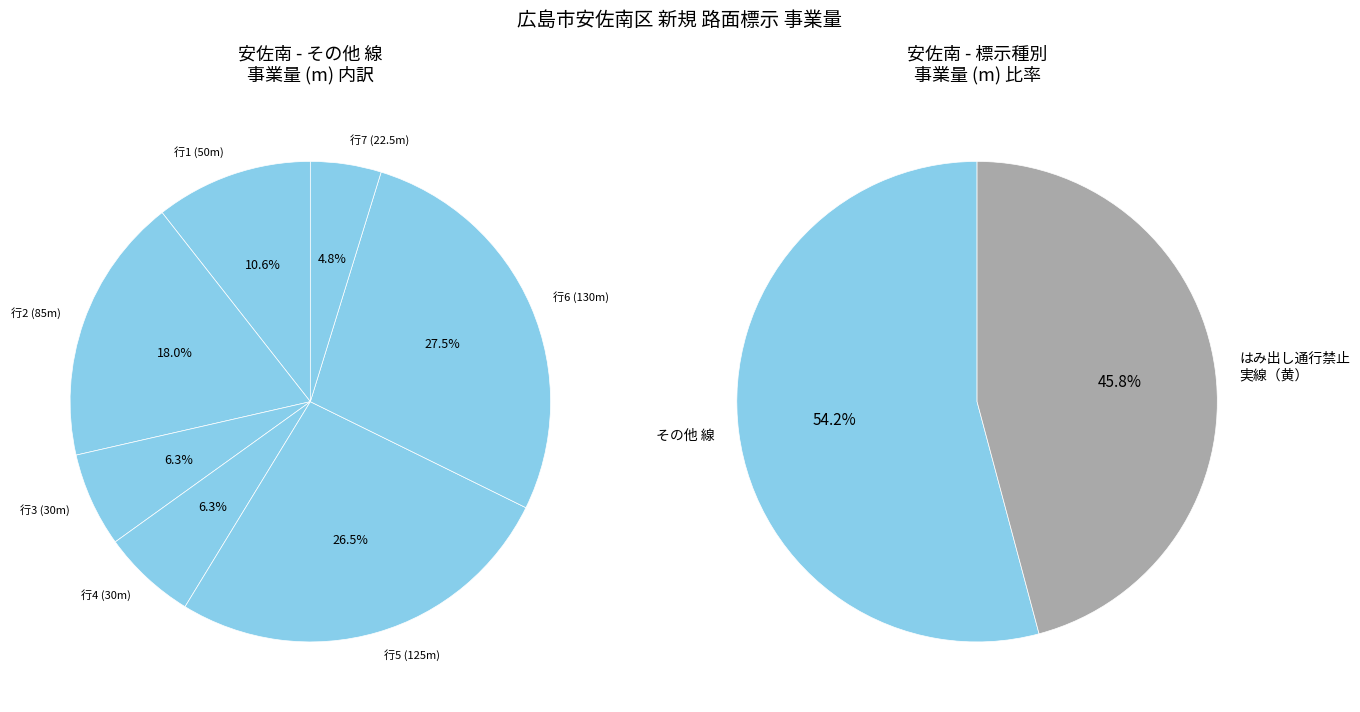

Rank the categories by value from highest to lowest.

8, 6, 5, 2, 1, 3, 4, 7